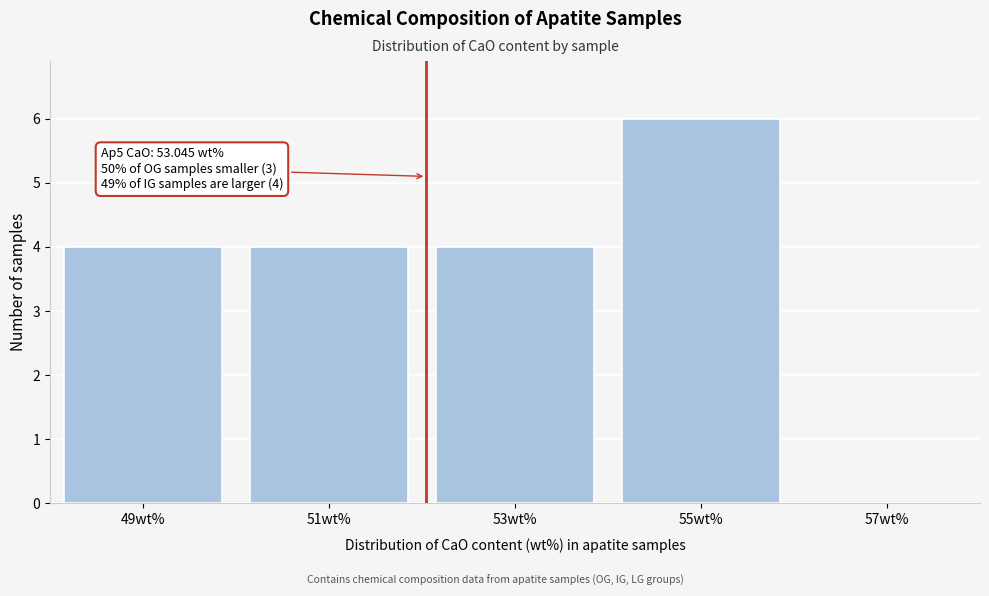

Reading right to left, list all the values displayed in this chart.

57wt%=0	55wt%=6	53wt%=4	51wt%=4	49wt%=4